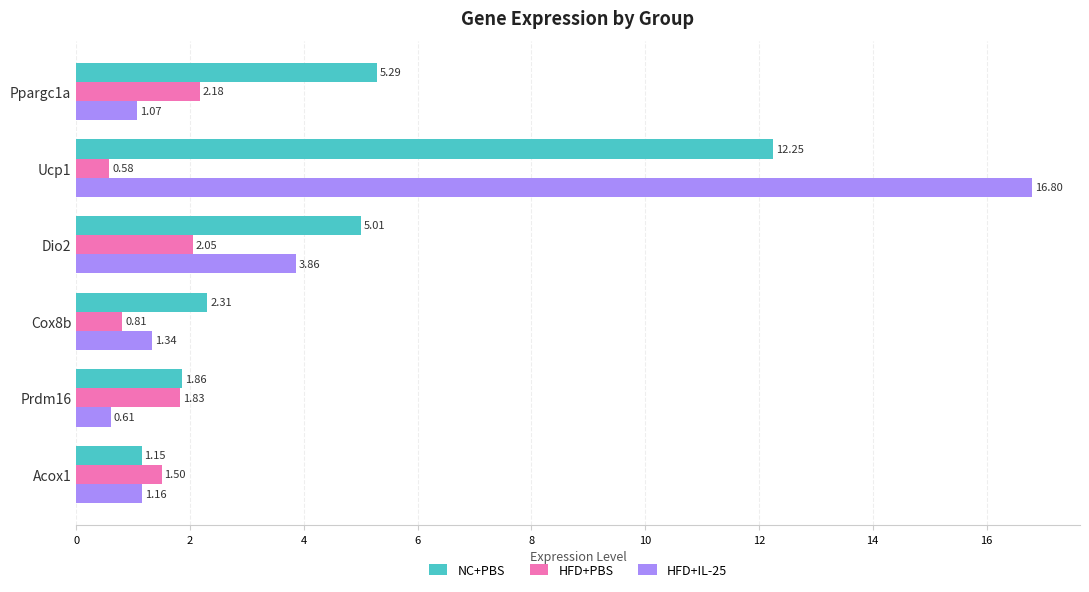

Which series changed the most between Ucp1 and Prdm16?

HFD+IL-25